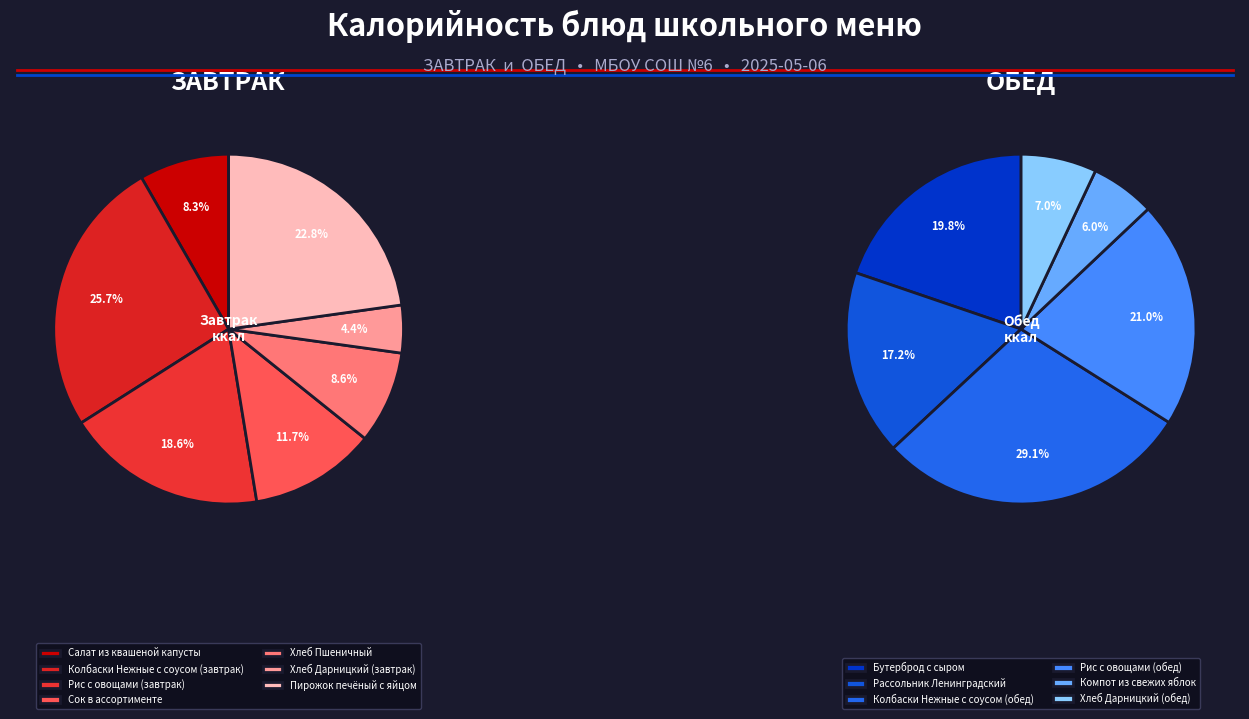

Which has a higher value, Колбаски Нежные с соусом (завтрак) or Рис с овощами (завтрак)?

Колбаски Нежные с соусом (завтрак)